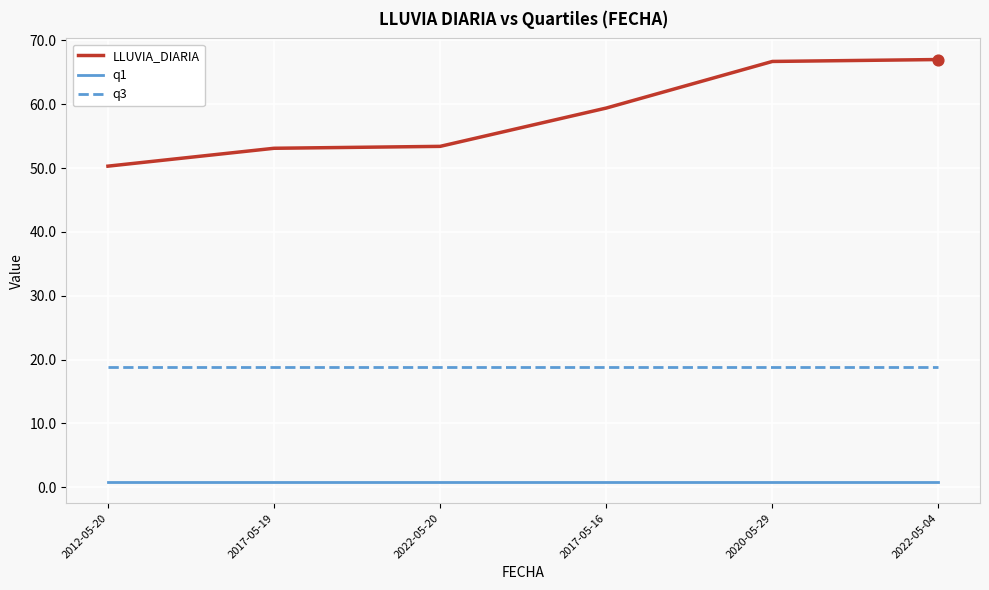

Which series changed the most between 2022-05-20 and 2022-05-04?

LLUVIA_DIARIA